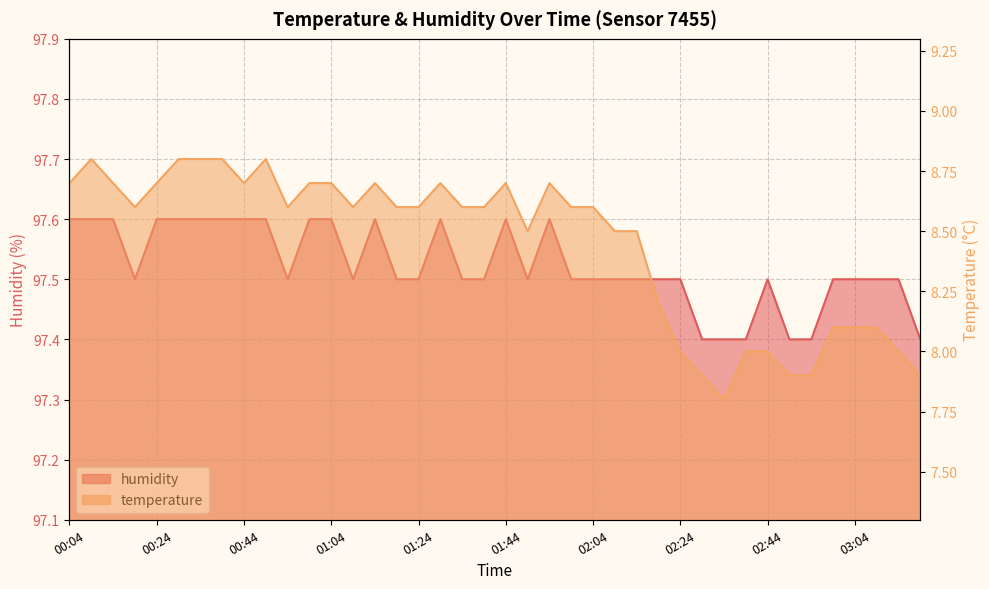

Which label corresponds to the largest value in the chart?

00:04